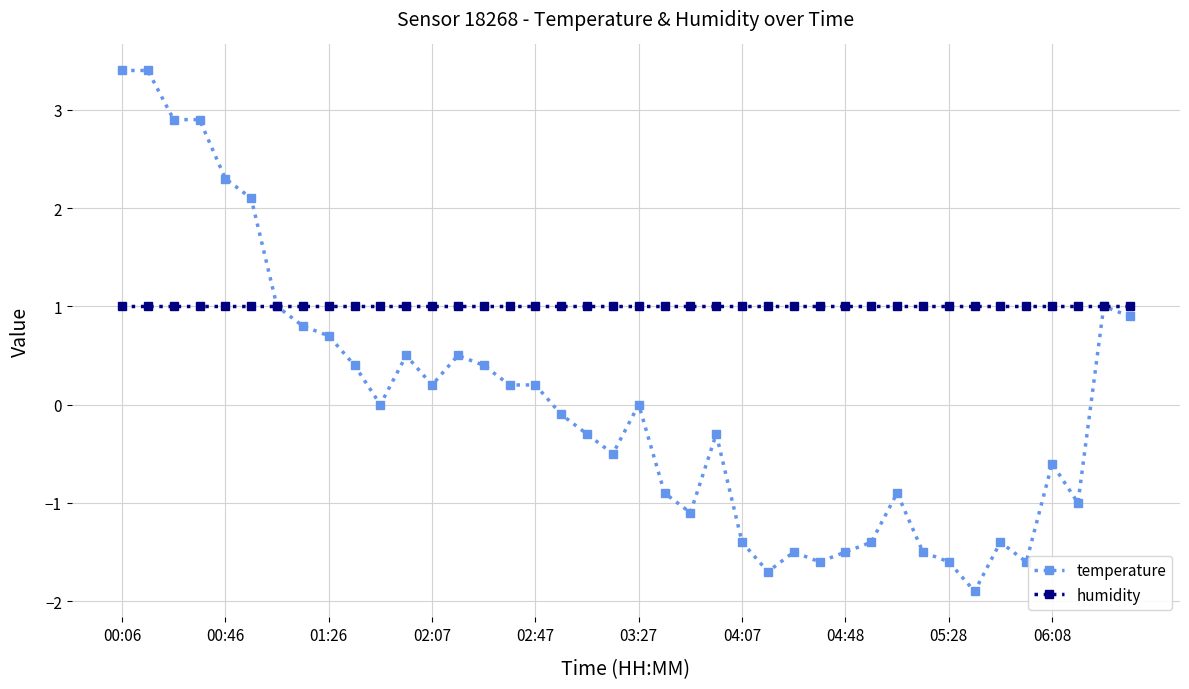

Which series has the largest total across all categories?

humidity